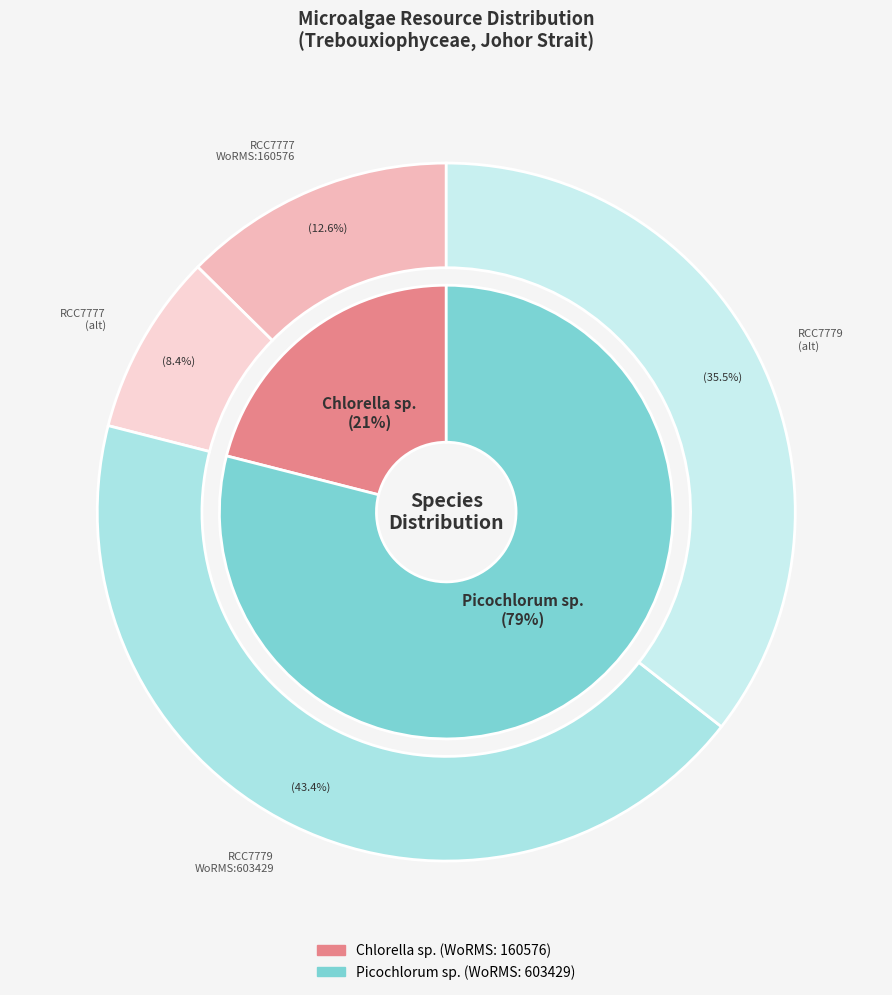

Is it true that Picochlorum sp. is 93% of the pie?

False